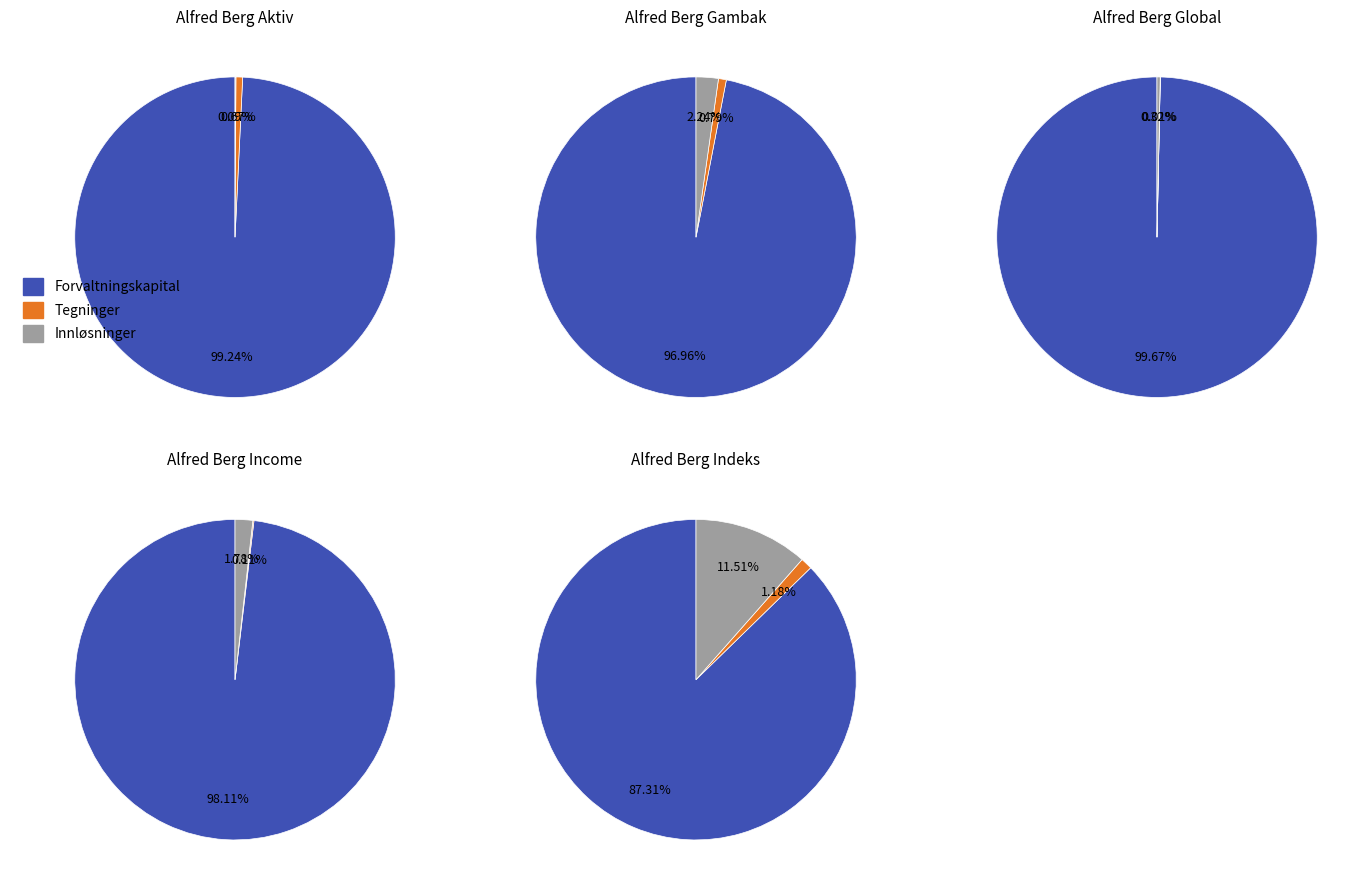

To the nearest percent, what percentage of the pie is Alfred Berg Indeks?

1%